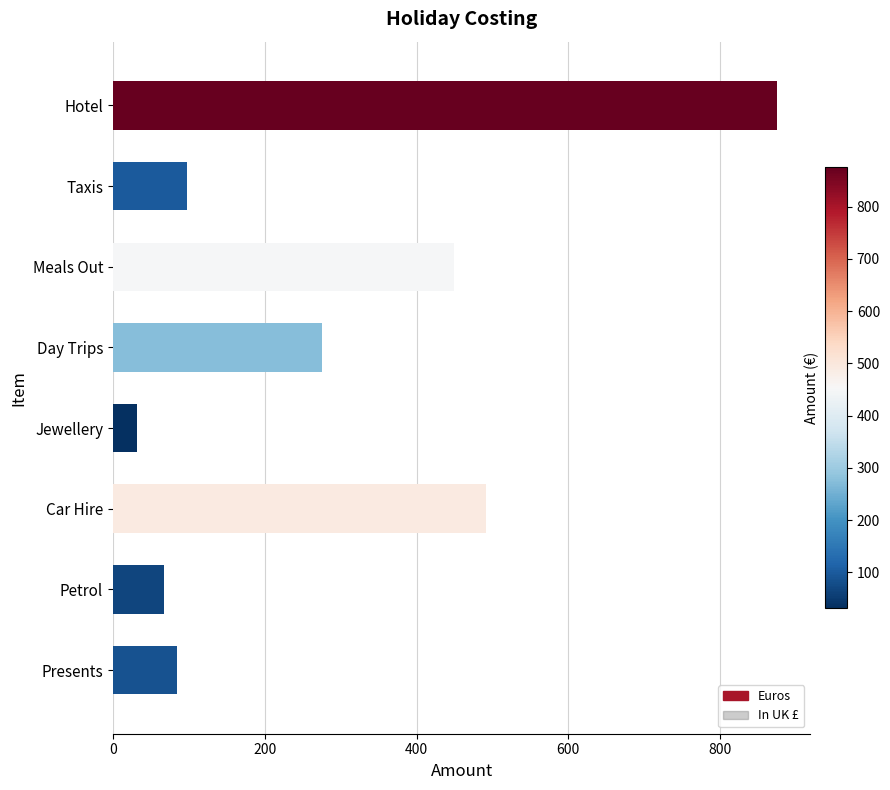

Which category has the lowest value across all series?

Jewellery